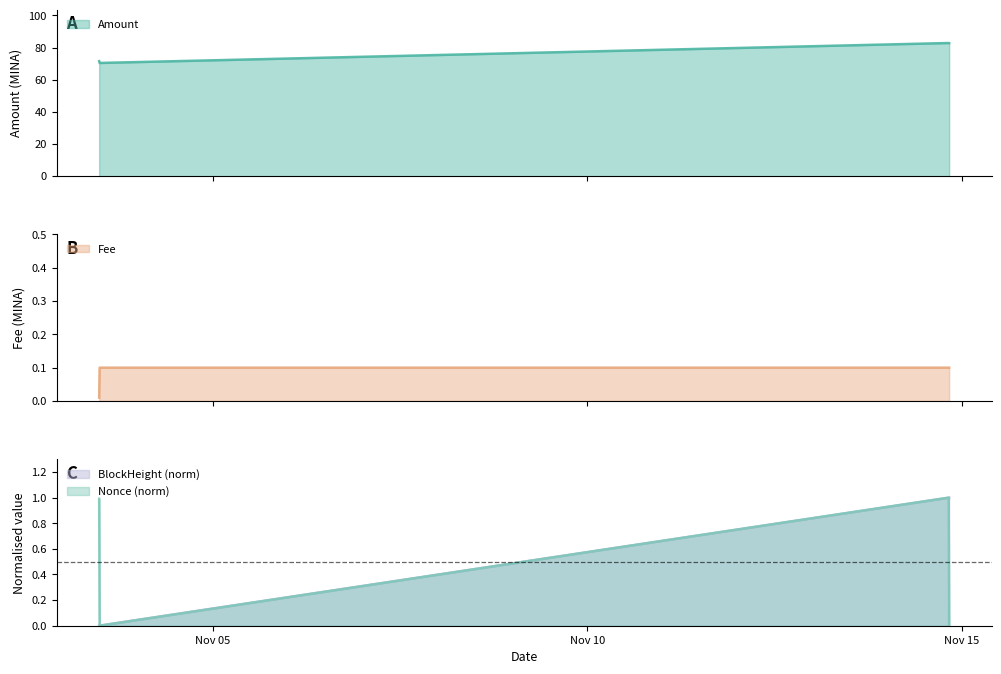

True or false: Nonce has more than 1 interior local peaks.

False